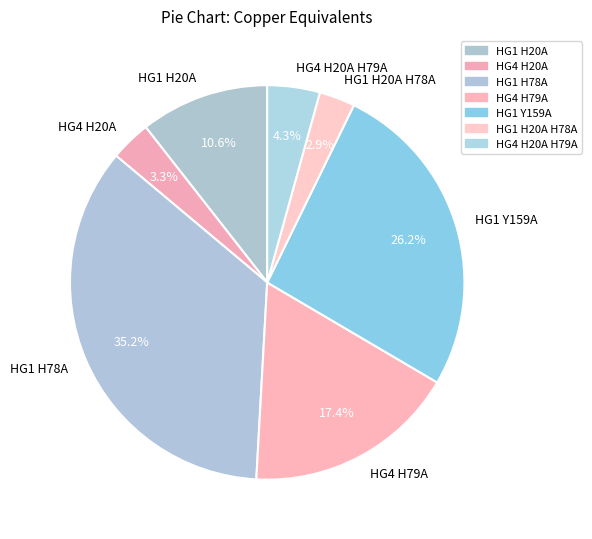

To the nearest percent, what is the combined percentage of HG4 H20A H79A and HG1 H20A?

15%